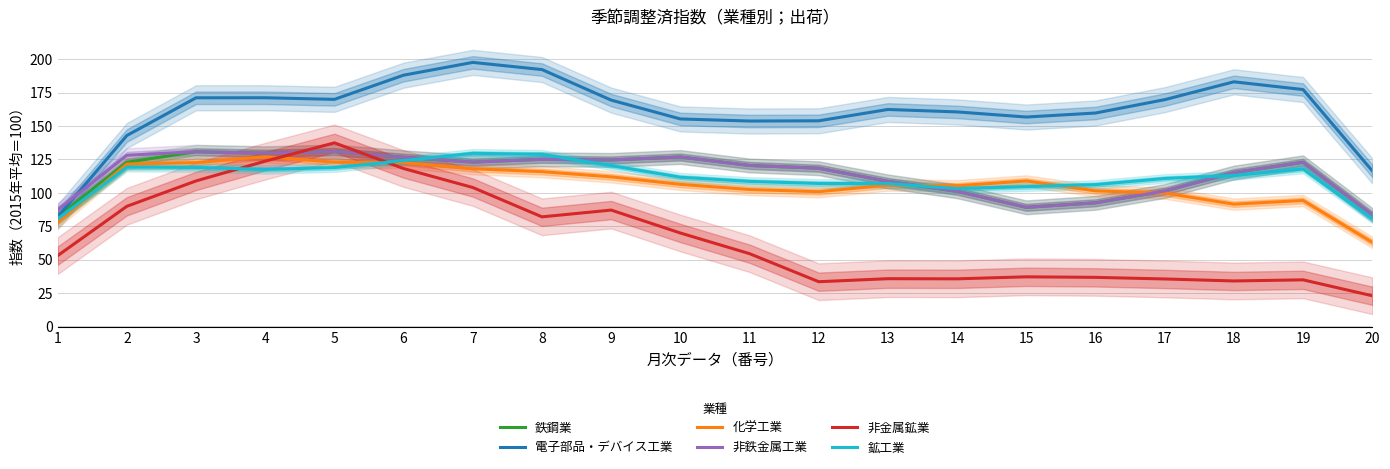

At which category is the sum across all series the highest?

5